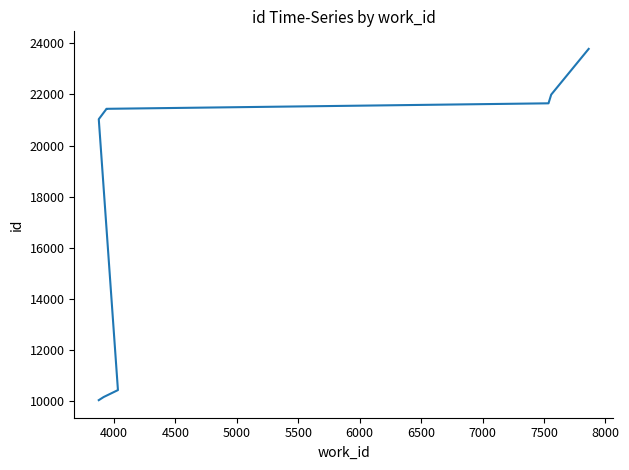

How many lines are shown in the chart?

1